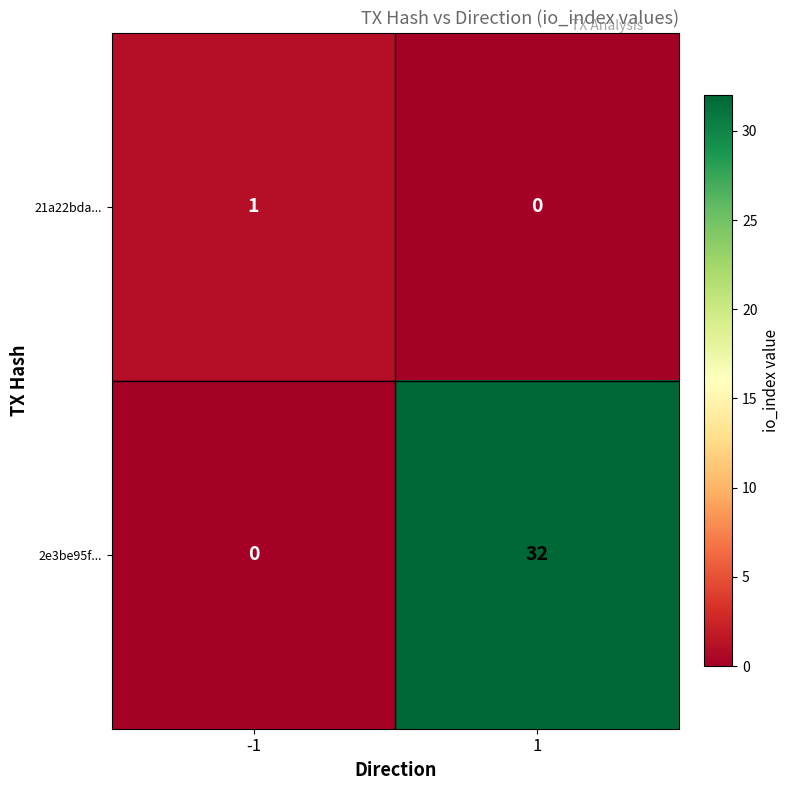

What is the difference between the highest and lowest values at 1?

32